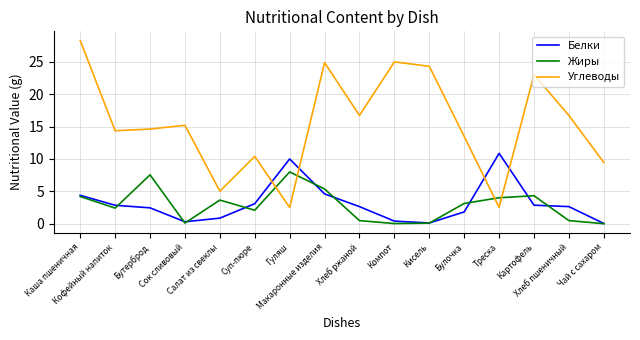

True or false: Углеводы has a value of 15.7 at Суп-пюре.

False